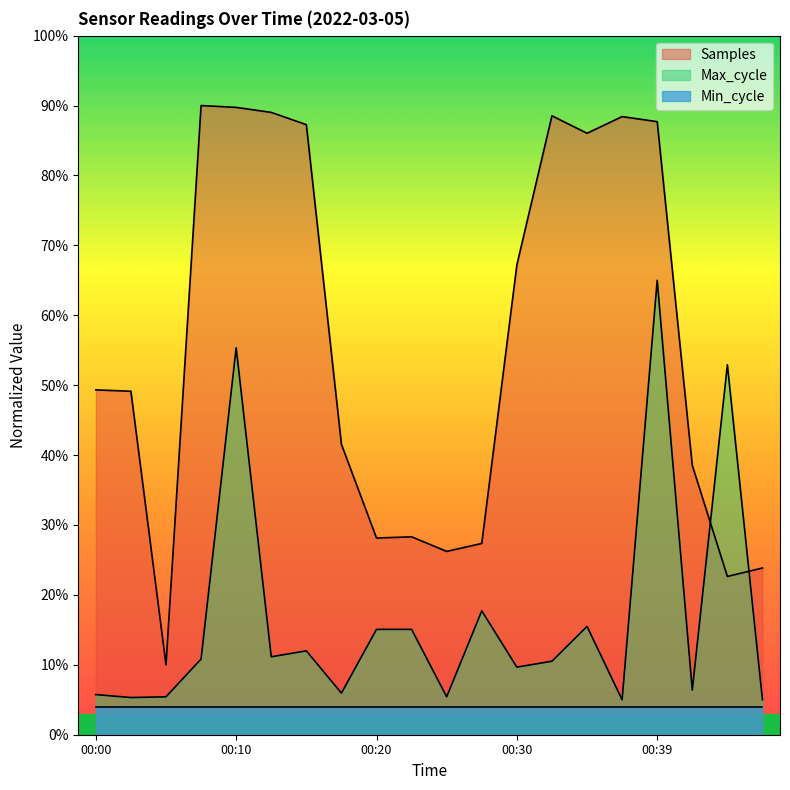

At how many categories does at least one series exceed 28?

16